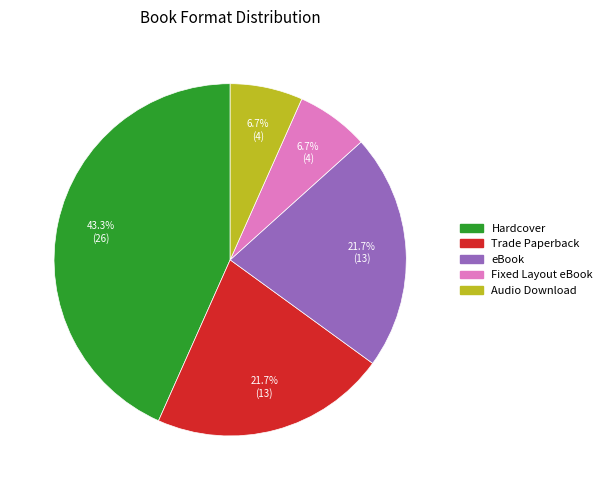

Does any single category account for the majority?

No